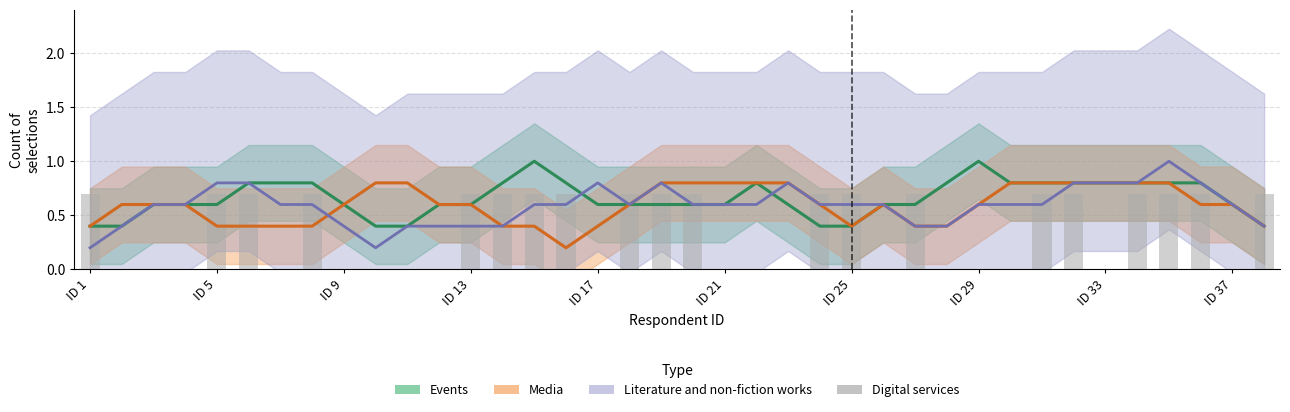

Reading left to right, what are all the values shown in this chart?

0.7	0.0	0.0	0.0	0.7	0.7	0.0	0.7	0.0	0.0	0.0	0.0	0.7	0.7	0.7	0.7	0.0	0.7	0.7	0.7	0.0	0.0	0.0	0.7	0.7	0.0	0.7	0.0	0.0	0.0	0.7	0.7	0.0	0.7	0.7	0.7	0.0	0.7